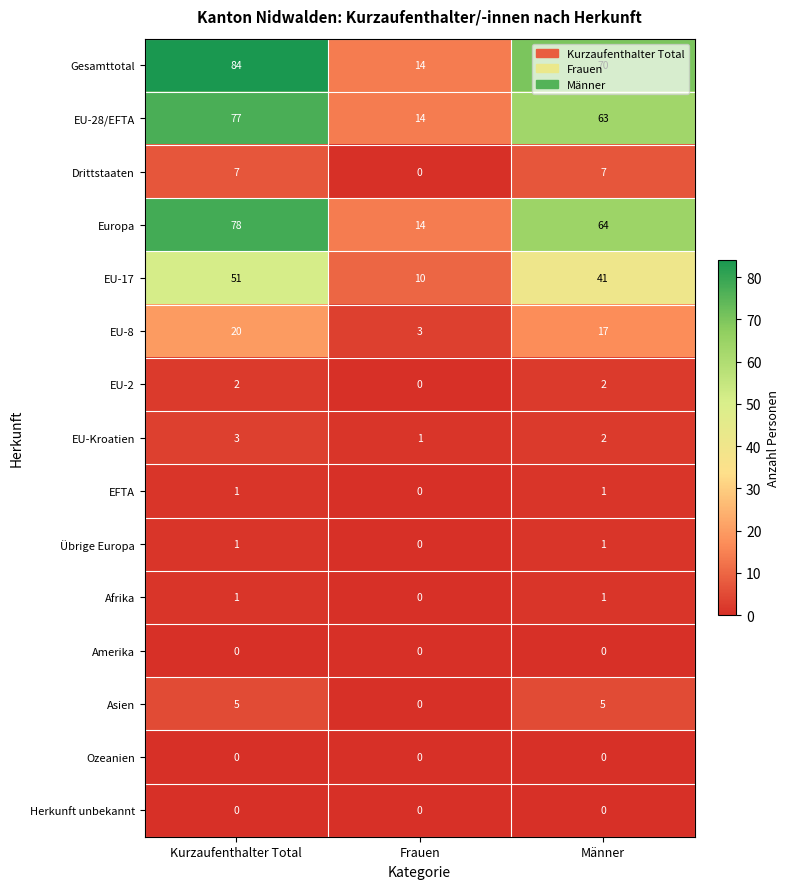

Which label corresponds to the largest value in the chart?

Kurzaufenthalter Total